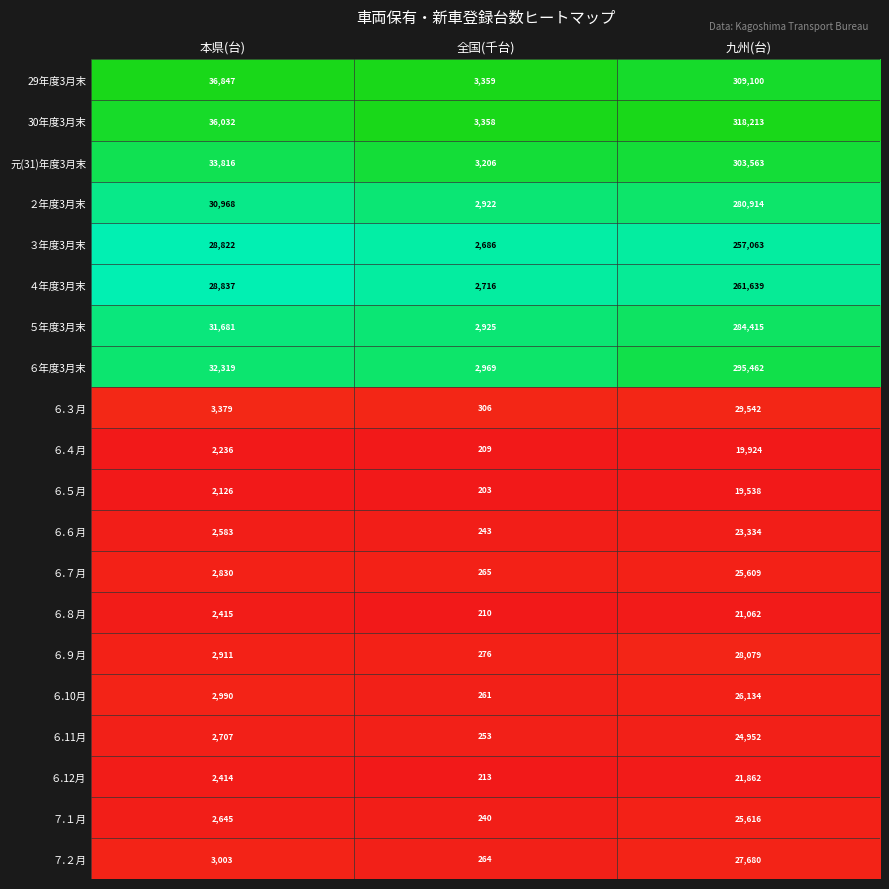

What is the minimum value for ７.２月?

264